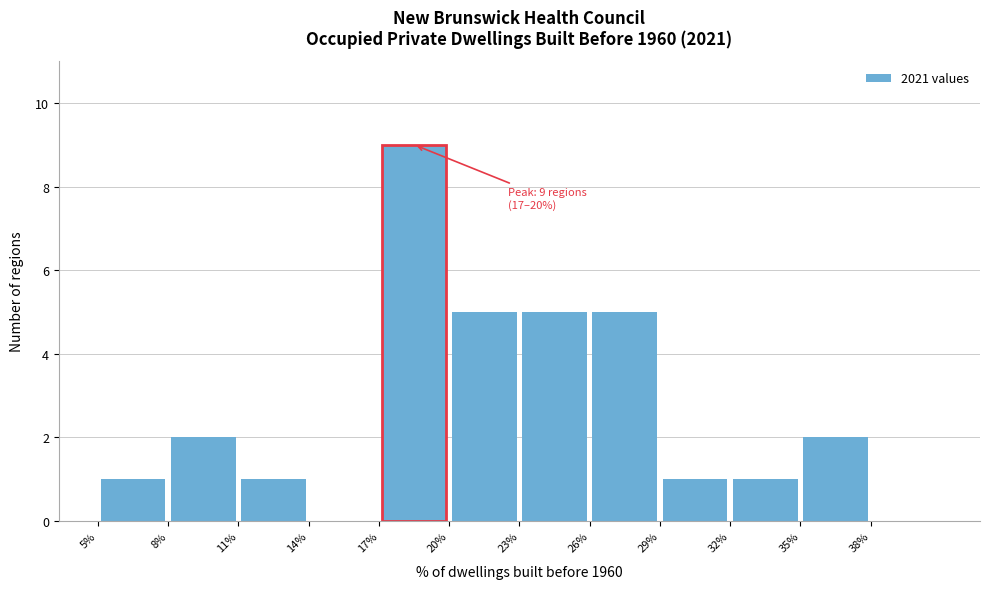

Over which range of the x-axis is the bar tallest?

17 to 20